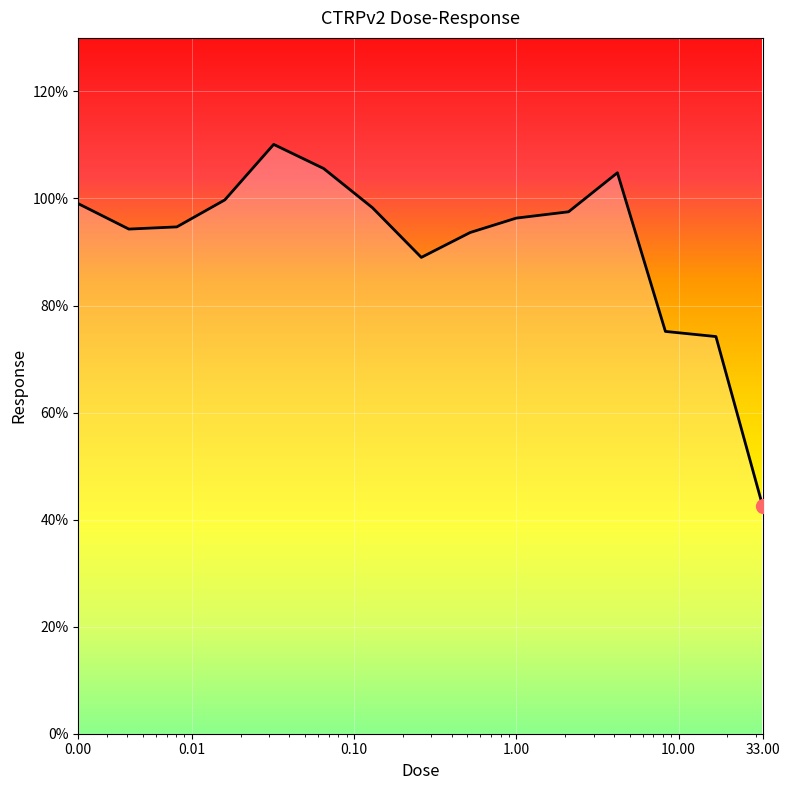

What is the difference between the maximum and minimum values?

67.6